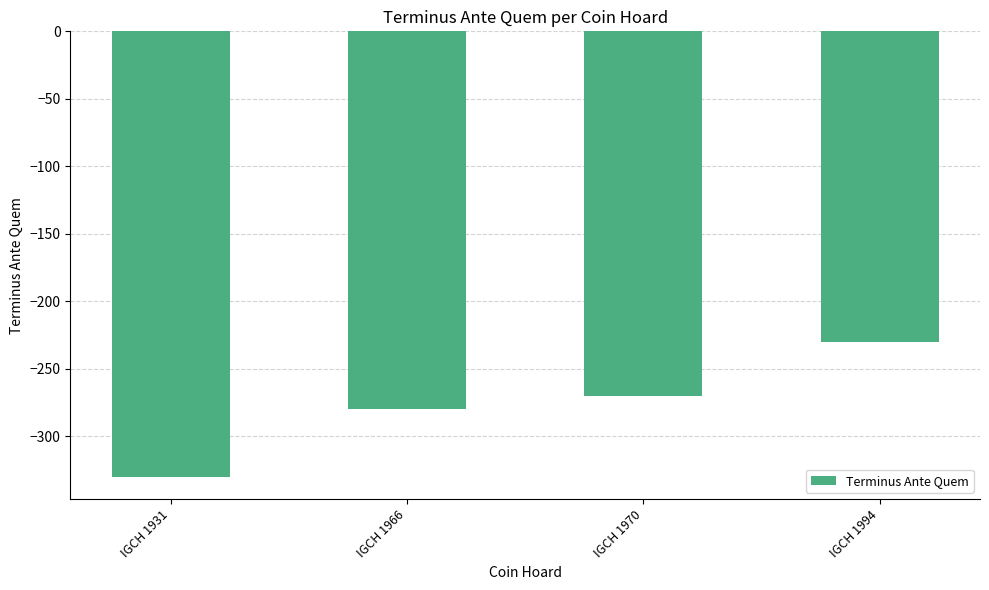

What is the sum of all values?

-1110